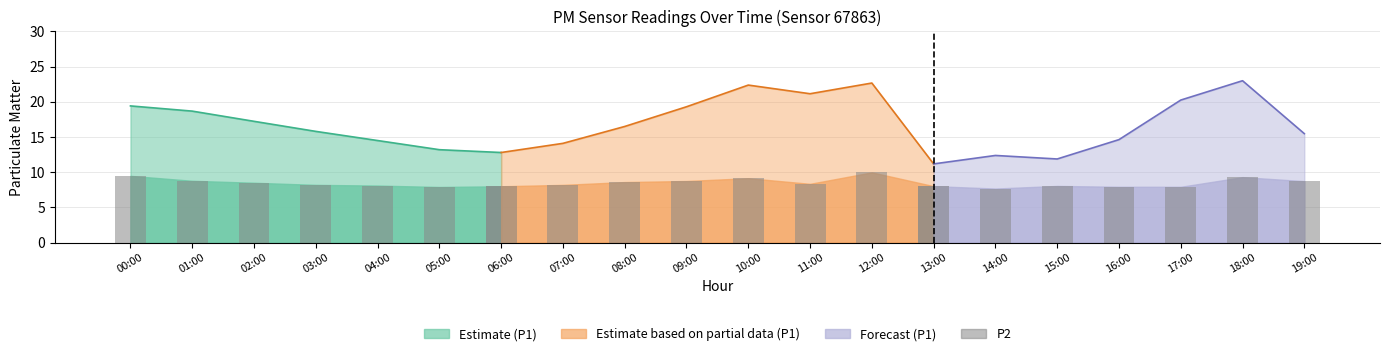

Reading left to right, what are all the values shown in this chart?

P1: 00:00=19.4	01:00=18.7	02:00=17.2	03:00=15.8	04:00=14.5	05:00=13.2	06:00=12.8	07:00=14.1	08:00=16.5	09:00=19.3	10:00=22.4	11:00=21.1	12:00=22.7	13:00=11.2	14:00=12.4	15:00=11.9	16:00=14.6	17:00=20.2	18:00=23.0	19:00=15.5
P2: 00:00=9.5	01:00=8.8	02:00=8.5	03:00=8.2	04:00=8.1	05:00=7.9	06:00=8.0	07:00=8.2	08:00=8.6	09:00=8.8	10:00=9.2	11:00=8.3	12:00=10.0	13:00=8.0	14:00=7.7	15:00=8.1	16:00=7.9	17:00=7.9	18:00=9.3	19:00=8.7